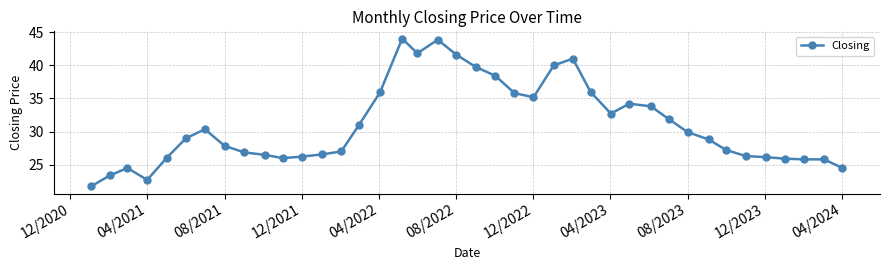

What is the minimum value shown in the chart?

21.8